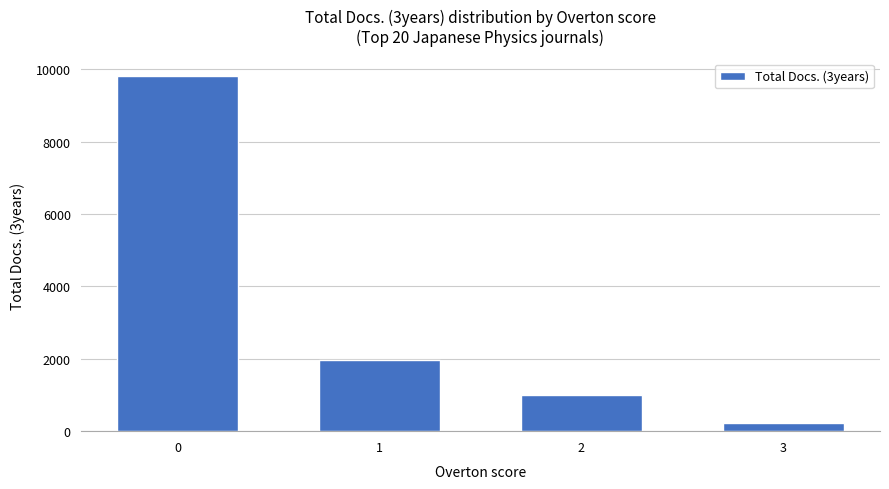

What is the value of the 4th bar from the left?

238